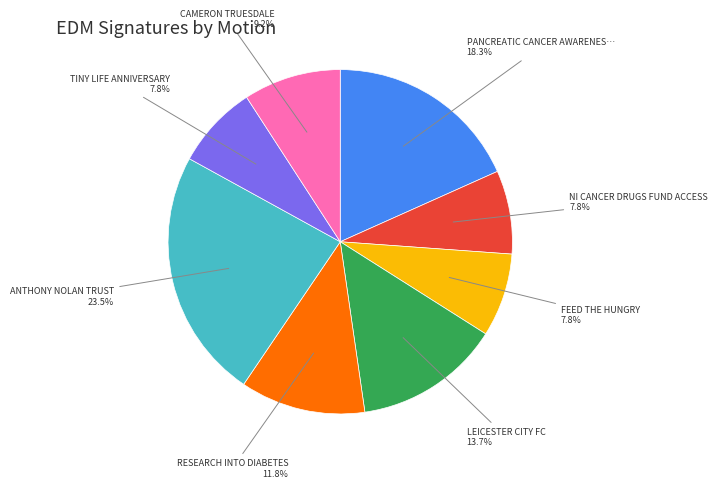

Is there a majority slice in this chart?

No